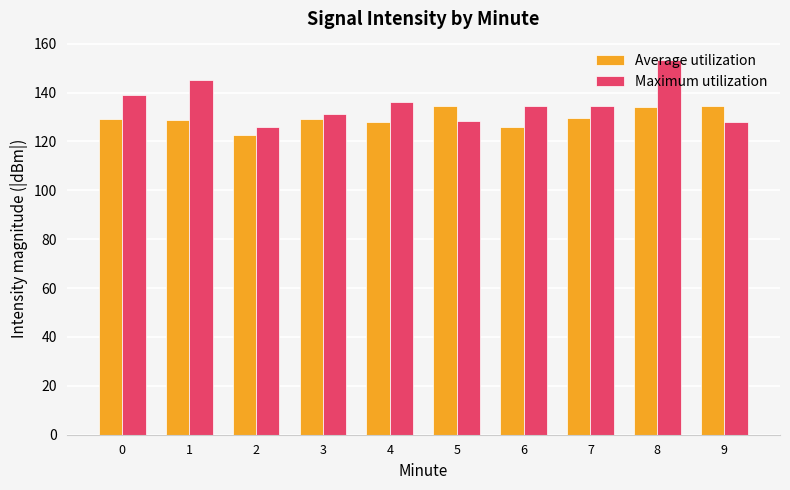

Rank the series by their maximum value, from lowest to highest.

Average utilization, Maximum utilization